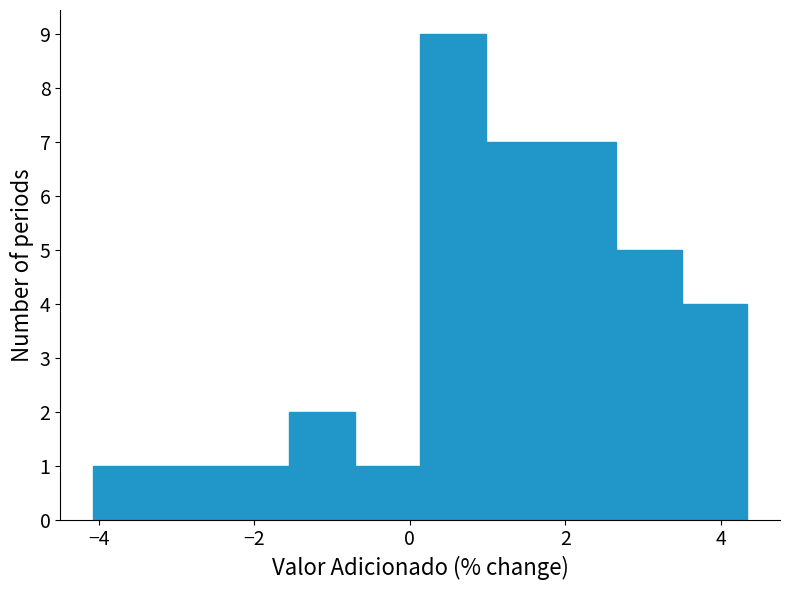

Reading left to right, list every bar in this chart as the range it spans on the x-axis followed by its height. Neither the bar edges nor the heights are printed on the chart, so give them approximately, as read against the axes.

-4.0 to -3.2: 1
-3.2 to -2.4: 1
-2.4 to -1.6: 1
-1.6 to -0.8: 2
-0.8 to 0.2: 1
0.2 to 1.0: 9
1.0 to 1.8: 7
1.8 to 2.6: 7
2.6 to 3.4: 5
3.4 to 4.4: 4